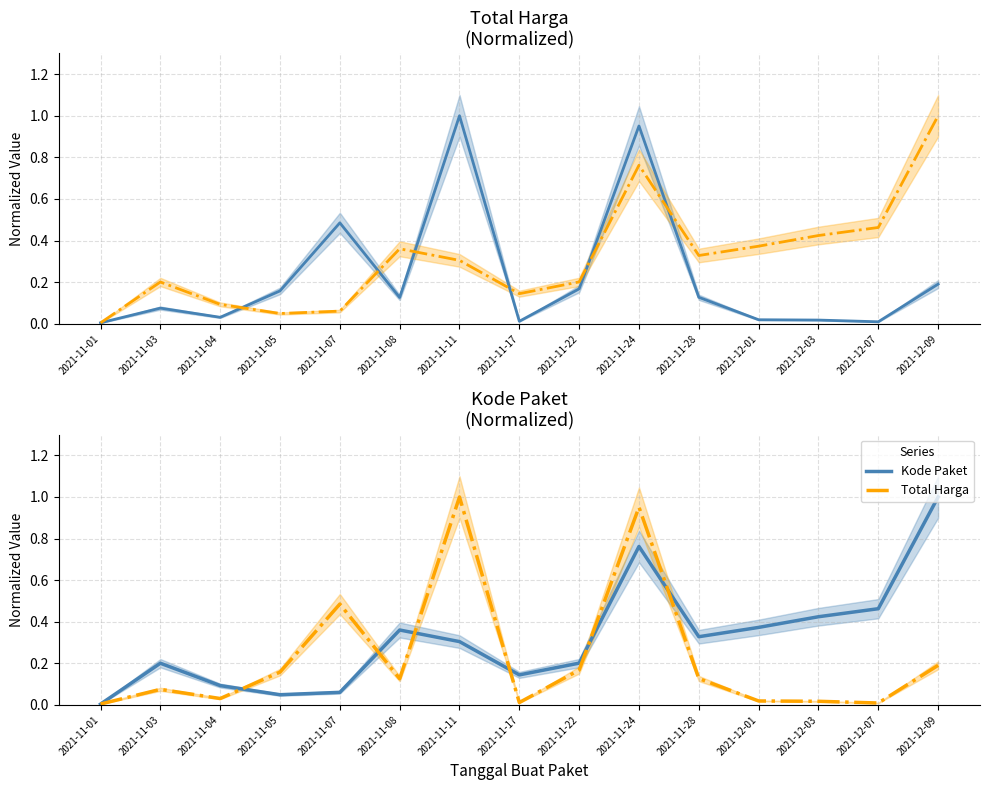

After their last crossing, which series has the higher values: Kode Paket or Total Harga?

Kode Paket